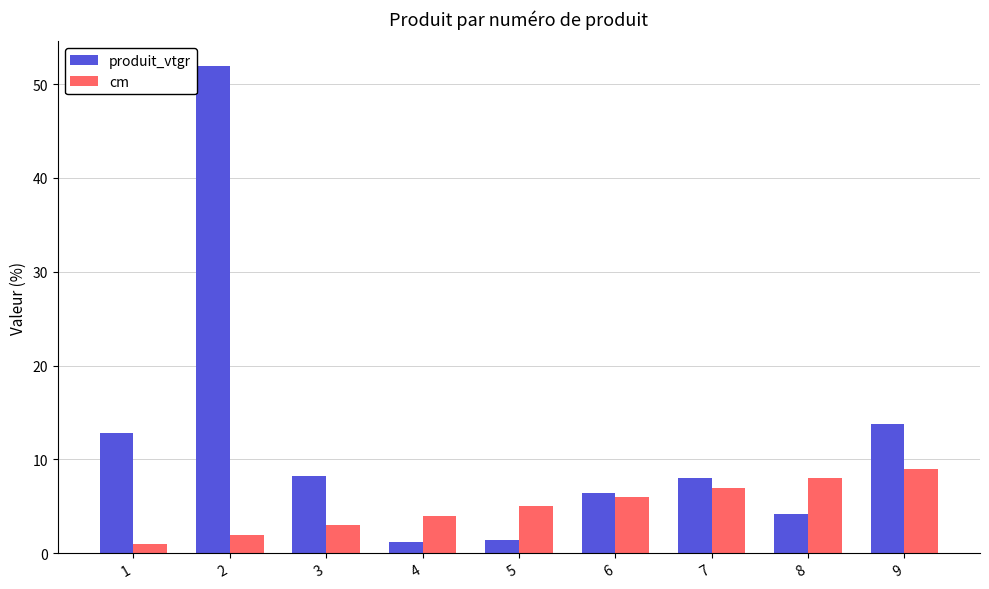

Which series has the widest spread of values?

produit_vtgr